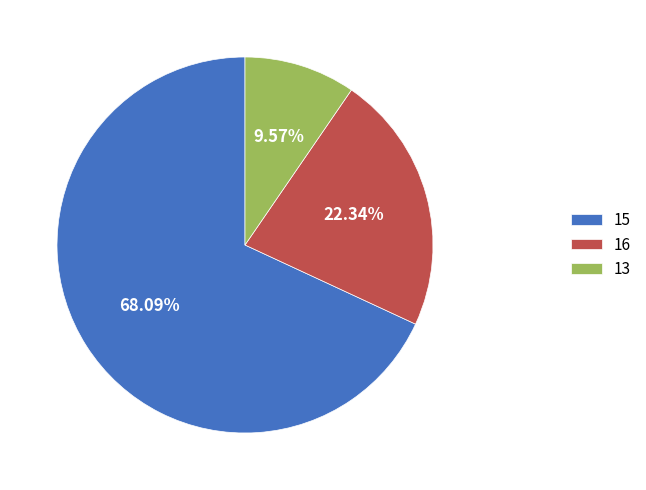

What percentage do 13 and 16 together represent?

31.9%